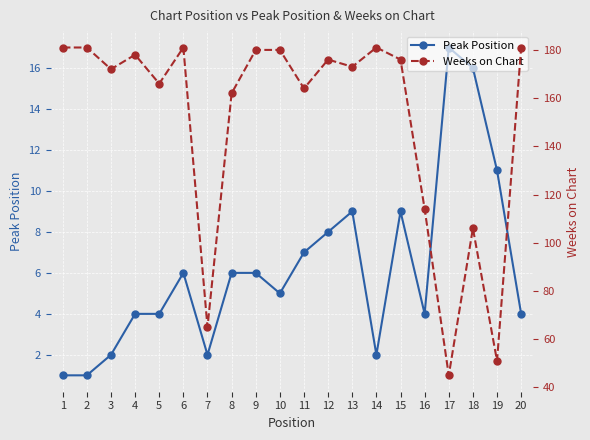

What is the value of the Weeks on Chart point at the 15th from the left?

176